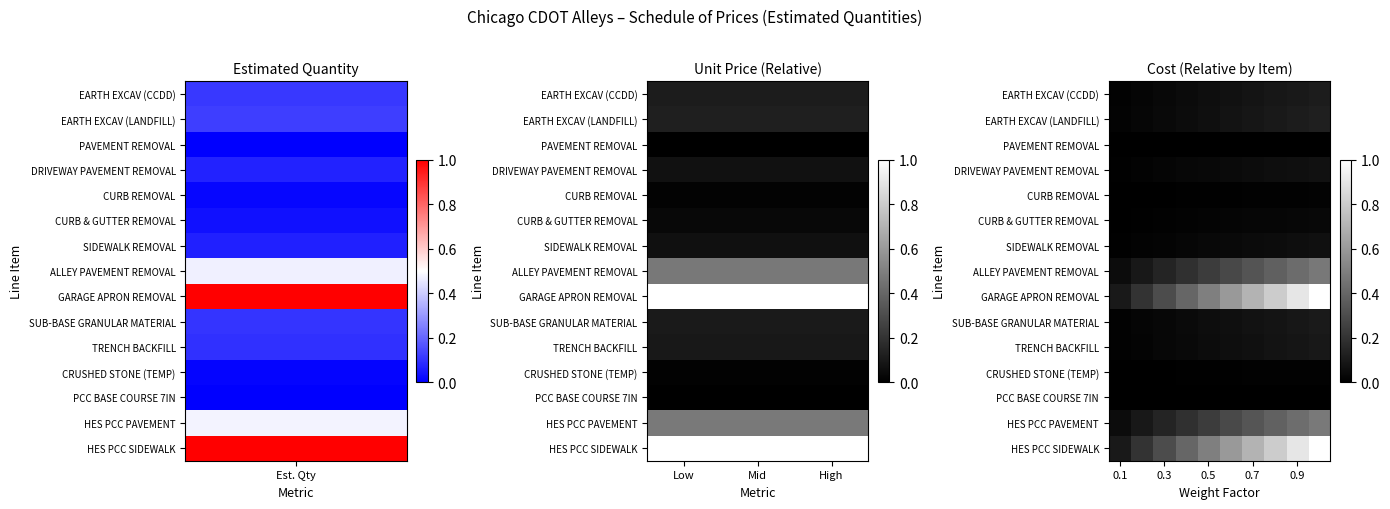

Which series has the largest total across all categories?

GARAGE APRON REMOVAL